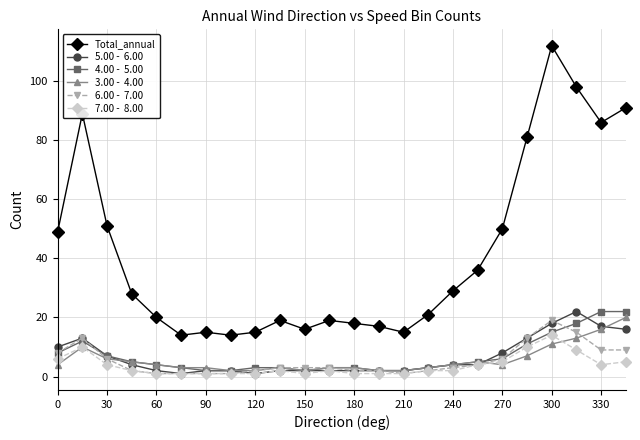

What is the greatest value displayed?

112